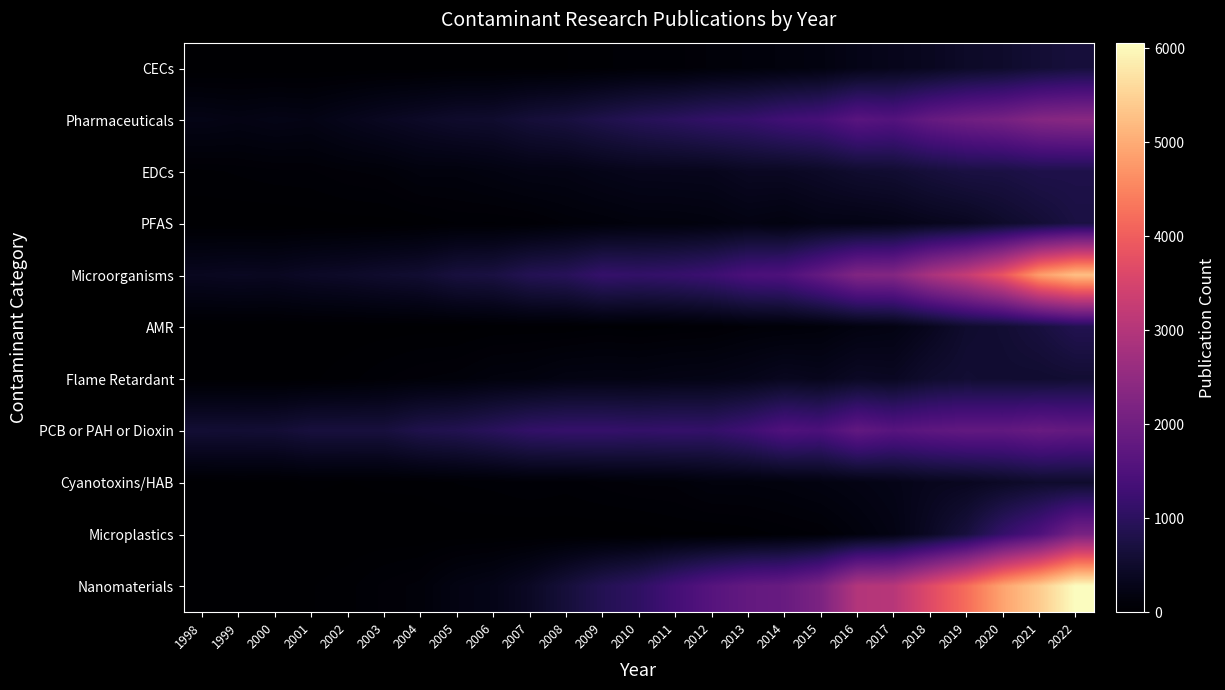

Reading right to left, transcribe all the data shown in this chart.

CECs: 2022=660	2021=591	2020=496	2019=455	2018=367	2017=317	2016=262	2015=181	2014=149	2013=122	2012=101	2011=60	2010=67	2009=39	2008=23	2007=21	2006=16	2005=17	2004=7	2003=8	2002=1	2001=0	2000=0	1999=0	1998=0
Pharmaceuticals: 2022=2375	2021=2312	2020=2102	2019=1996	2018=1836	2017=1567	2016=1655	2015=1375	2014=1300	2013=1157	2012=1102	2011=1003	2010=924	2009=815	2008=695	2007=633	2006=522	2005=503	2004=440	2003=380	2002=310	2001=235	2000=253	1999=224	1998=249
EDCs: 2022=801	2021=804	2020=739	2019=731	2018=654	2017=561	2016=529	2015=449	2014=399	2013=394	2012=326	2011=319	2010=314	2009=279	2008=231	2007=225	2006=187	2005=153	2004=155	2003=105	2002=92	2001=68	2000=64	1999=52	1998=40
PFAS: 2022=733	2021=605	2020=496	2019=377	2018=331	2017=269	2016=241	2015=242	2014=182	2013=215	2012=168	2011=149	2010=146	2009=117	2008=97	2007=56	2006=45	2005=48	2004=25	2003=13	2002=10	2001=6	2000=0	1999=1	1998=5
Microorganisms: 2022=5260	2021=4822	2020=3857	2019=3257	2018=2849	2017=2293	2016=2259	2015=1828	2014=1489	2013=1444	2012=1242	2011=1150	2010=1107	2009=1140	2008=950	2007=896	2006=723	2005=690	2004=559	2003=518	2002=464	2001=434	2000=373	1999=387	1998=364
AMR: 2022=864	2021=692	2020=578	2019=526	2018=349	2017=219	2016=192	2015=122	2014=101	2013=90	2012=54	2011=46	2010=33	2009=45	2008=27	2007=29	2006=27	2005=13	2004=13	2003=9	2002=7	2001=5	2000=2	1999=2	1998=2
Flame Retardant: 2022=575	2021=545	2020=550	2019=576	2018=523	2017=389	2016=413	2015=324	2014=360	2013=288	2012=250	2011=239	2010=216	2009=219	2008=212	2007=164	2006=150	2005=107	2004=94	2003=68	2002=38	2001=19	2000=9	1999=9	1998=7
PCB or PAH or Dioxin: 2022=1810	2021=1881	2020=1774	2019=1791	2018=1725	2017=1629	2016=1789	2015=1449	2014=1524	2013=1279	2012=1121	2011=1142	2010=1117	2009=1146	2008=1142	2007=1104	2006=975	2005=869	2004=819	2003=682	2002=683	2001=683	2000=597	1999=586	1998=592
Cyanotoxins/HAB: 2022=502	2021=507	2020=434	2019=366	2018=339	2017=271	2016=228	2015=191	2014=160	2013=147	2012=149	2011=102	2010=100	2009=81	2008=60	2007=72	2006=56	2005=49	2004=32	2003=29	2002=23	2001=29	2000=17	1999=23	1998=12
Microplastics: 2022=2121	2021=1496	2020=1133	2019=686	2018=416	2017=222	2016=144	2015=72	2014=54	2013=31	2012=18	2011=21	2010=3	2009=3	2008=3	2007=1	2006=4	2005=4	2004=0	2003=2	2002=1	2001=0	2000=0	1999=1	1998=1
Nanomaterials: 2022=6062	2021=5407	2020=4898	2019=4208	2018=3654	2017=3053	2016=2990	2015=2185	2014=1878	2013=1809	2012=1608	2011=1341	2010=1050	2009=887	2008=647	2007=414	2006=266	2005=210	2004=106	2003=78	2002=38	2001=22	2000=14	1999=16	1998=5